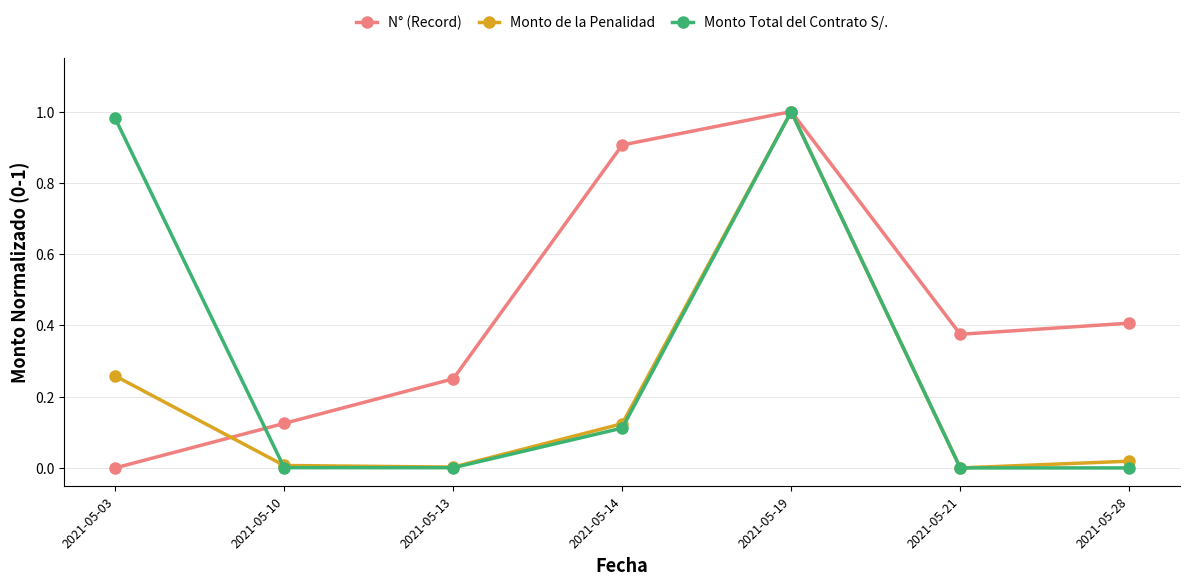

Which series changed the most between 2021-05-10 and 2021-05-19?

Monto Total del Contrato S/.